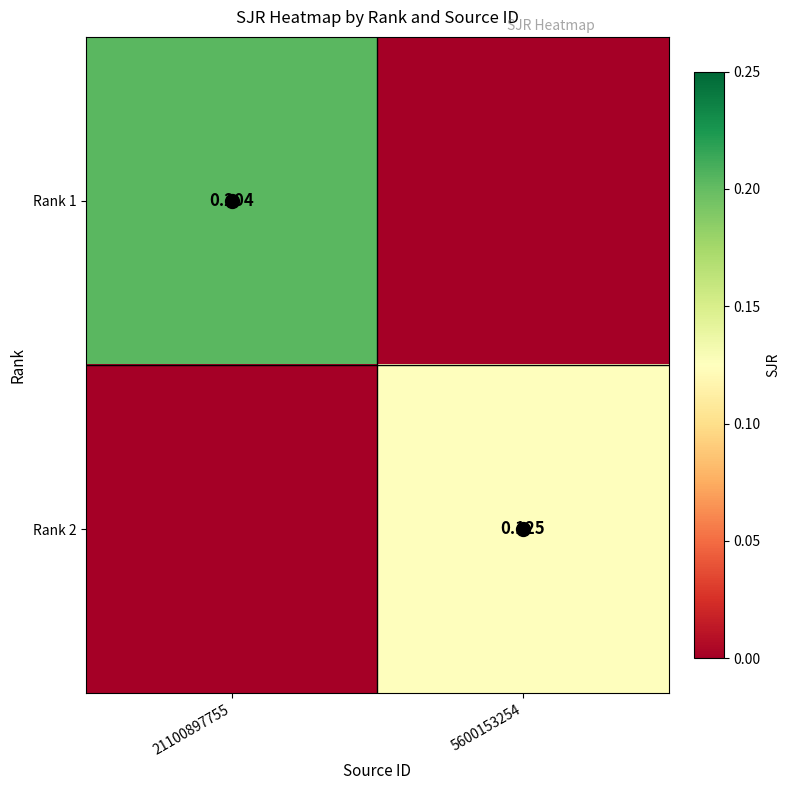

Which has a higher value, 21100897755 or 5600153254?

21100897755